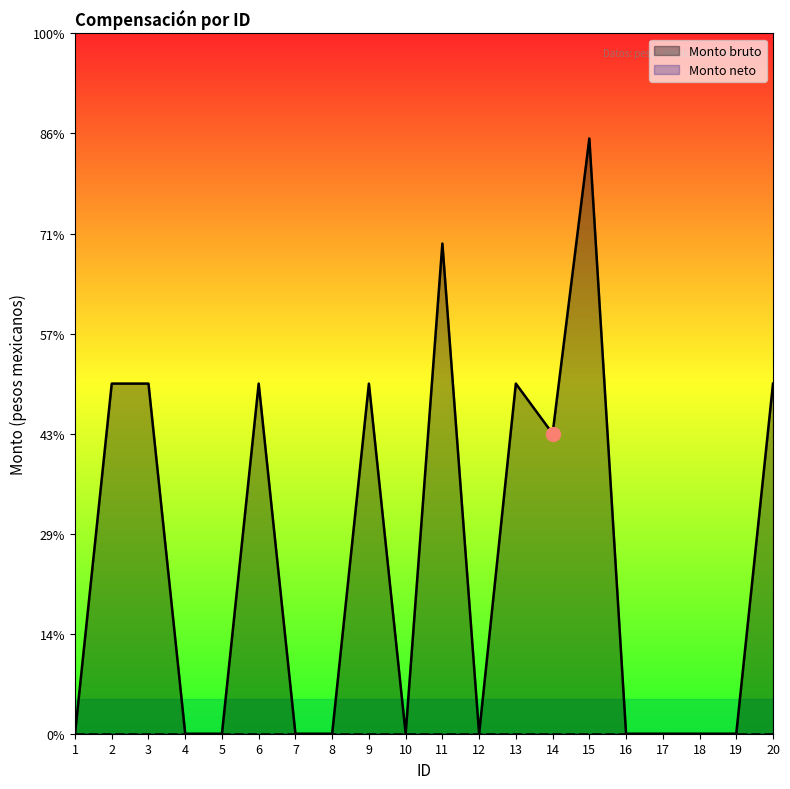

What is the change in value from 8 to 13?

+3500